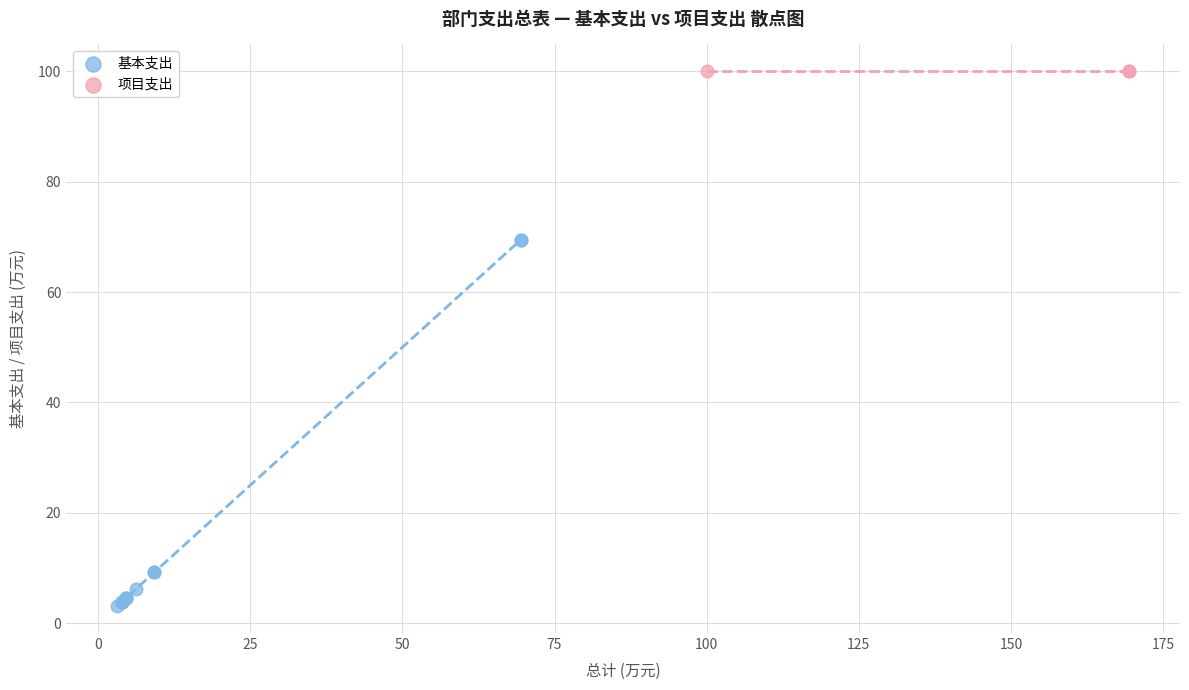

Which series contains the lowest Y value?

基本支出